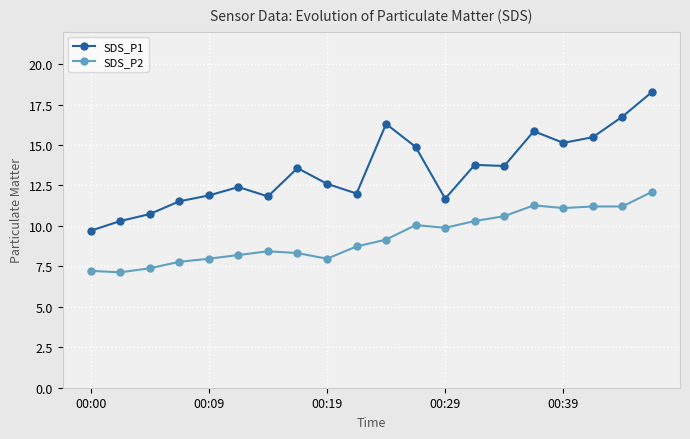

What is the sum of all SDS_P2 values?

186.0